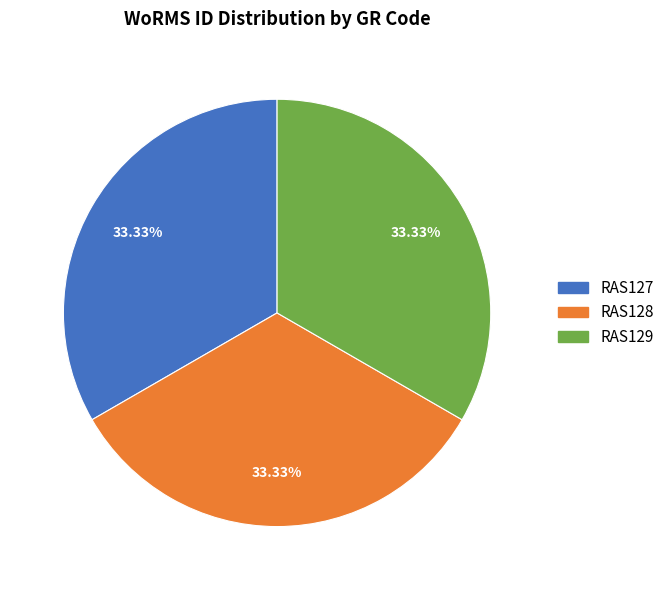

Is it true that RAS129 is 39% of the pie?

False